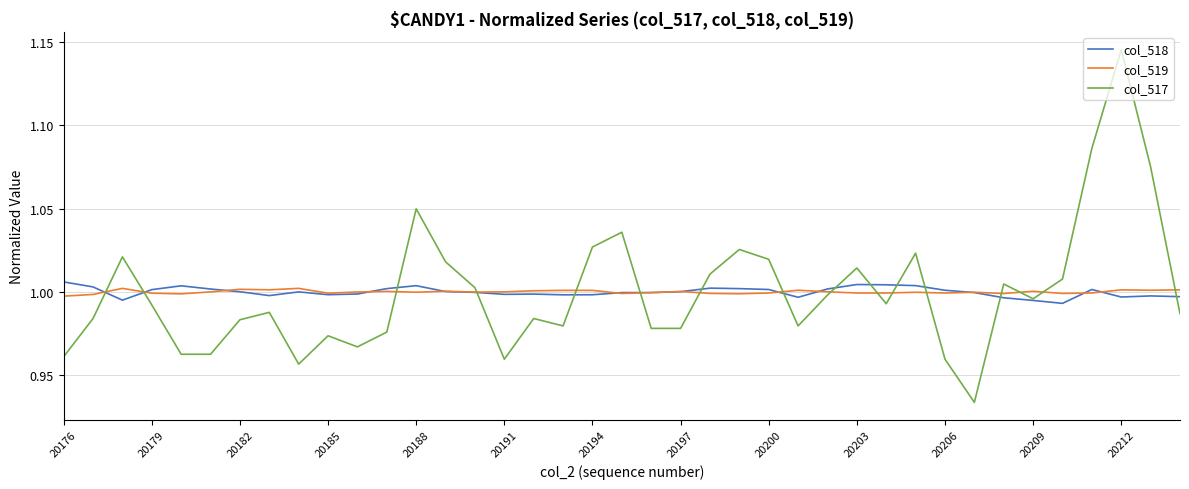

How many distinct data groups are displayed?

3